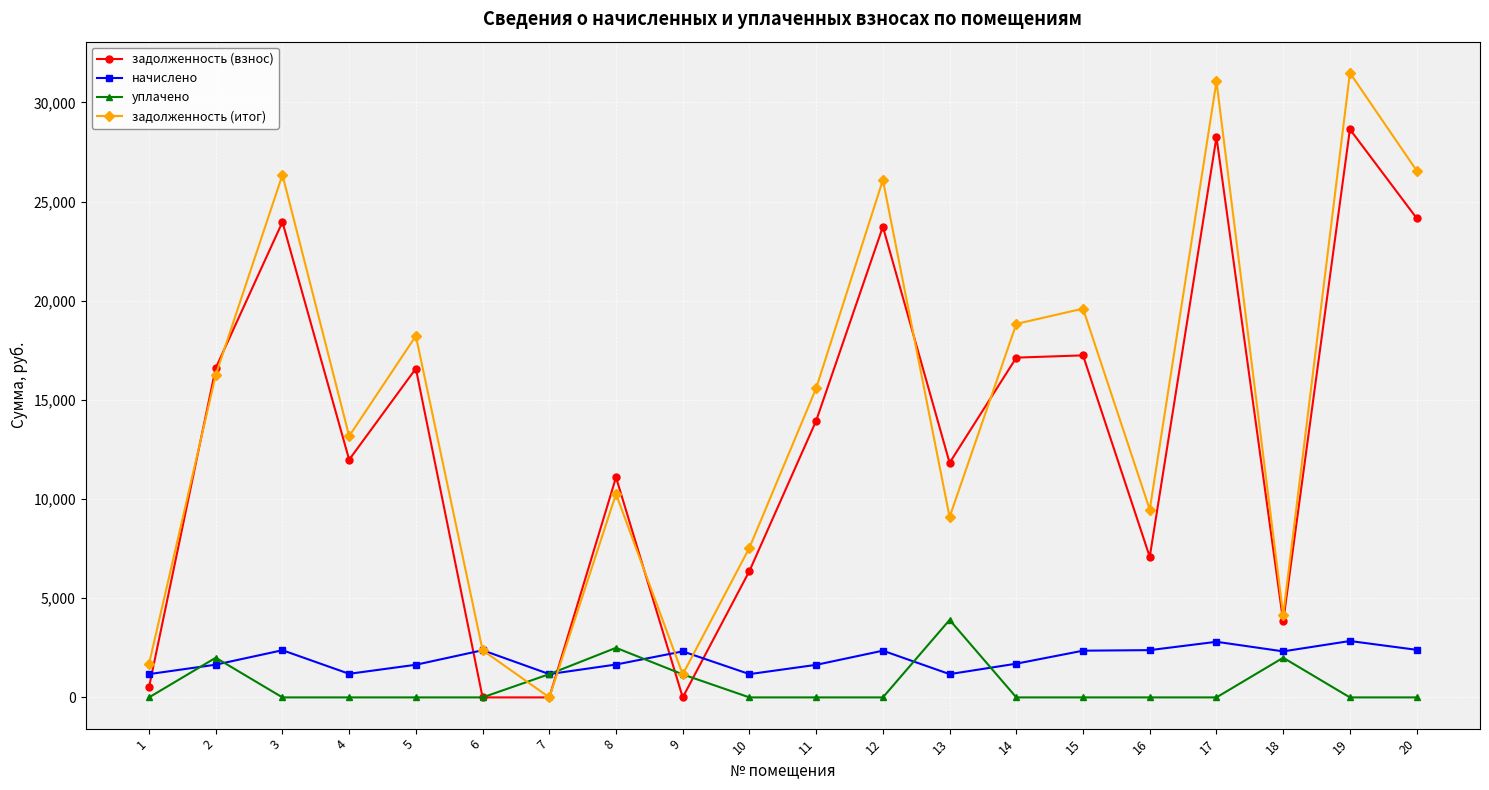

Is it true that начислено equals 1173.9 at 1?

True